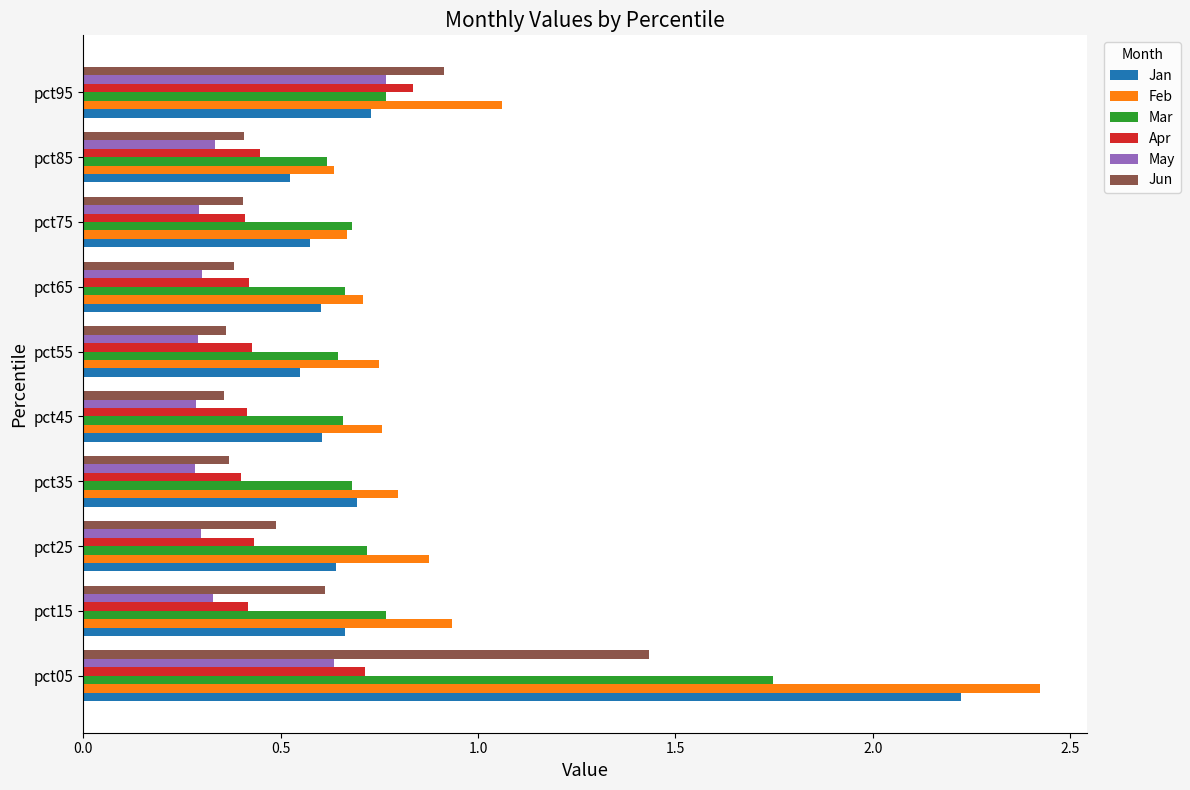

Rank the series by their maximum value, from highest to lowest.

Feb, Jan, Mar, Jun, Apr, May